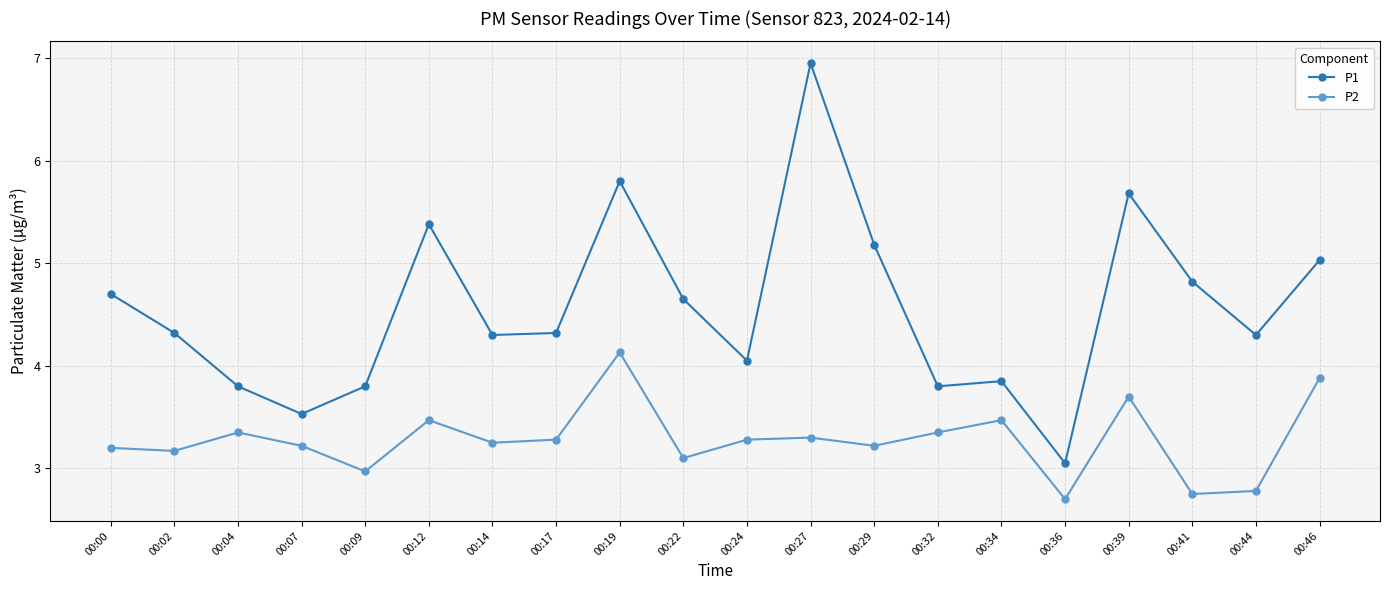

Rank the series by their average value, from lowest to highest.

P2, P1